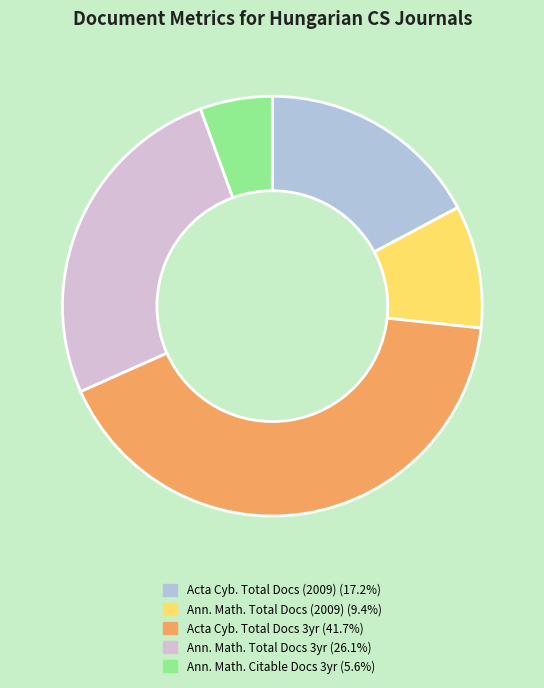

Approximately how many times larger is the value at Ann. Math. Total Docs (2009) (9.4%) compared to Acta Cyb. Total Docs (2009) (17.2%)?

0.5